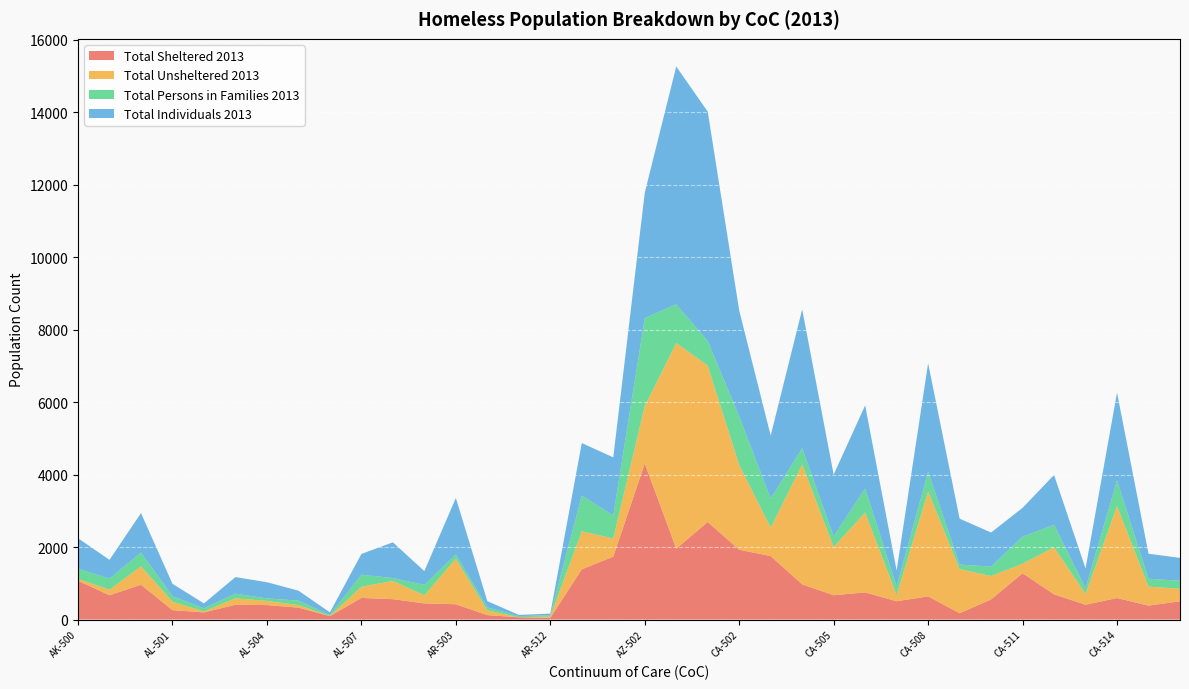

Reading right to left, list all the values displayed in this chart.

Total Sheltered 2013: CA-516=504	CA-515=385	CA-514=594	CA-513=409	CA-512=696	CA-511=1278	CA-510=556	CA-509=174	CA-508=641	CA-507=505	CA-506=749	CA-505=671	CA-504=971	CA-503=1752	CA-502=1927	CA-501=2693	CA-500=1957	AZ-502=4308	AZ-501=1737	AZ-500=1386	AR-512=48	AR-505=63	AR-504=122	AR-503=422	AR-501=446	AR-500=563	AL-507=597	AL-506=95	AL-505=329	AL-504=399	AL-503=409	AL-502=197	AL-501=260	AL-500=960	AK-501=671	AK-500=1070
Total Unsheltered 2013: CA-516=347	CA-515=523	CA-514=2537	CA-513=296	CA-512=1299	CA-511=263	CA-510=645	CA-509=1218	CA-508=2895	CA-507=171	CA-506=2206	CA-505=1329	CA-504=3309	CA-503=786	CA-502=2337	CA-501=4315	CA-500=5674	AZ-502=1581	AZ-501=501	AZ-500=1049	AR-512=34	AR-505=1	AR-504=132	AR-503=1256	AR-501=222	AR-500=503	AL-507=308	AL-506=4	AL-505=70	AL-504=116	AL-503=177	AL-502=26	AL-501=233	AL-500=509	AK-501=153	AK-500=52
Total Persons in Families 2013: CA-516=220	CA-515=219	CA-514=710	CA-513=158	CA-512=621	CA-511=747	CA-510=260	CA-509=125	CA-508=544	CA-507=238	CA-506=663	CA-505=297	CA-504=451	CA-503=801	CA-502=1342	CA-501=679	CA-500=1067	AZ-502=2429	AZ-501=636	AZ-500=987	AR-512=41	AR-505=30	AR-504=82	AR-503=116	AR-501=289	AR-500=80	AL-507=333	AL-506=27	AL-505=124	AL-504=69	AL-503=129	AL-502=90	AL-501=150	AL-500=380	AK-501=306	AK-500=278
Total Individuals 2013: CA-516=631	CA-515=689	CA-514=2421	CA-513=547	CA-512=1374	CA-511=794	CA-510=941	CA-509=1267	CA-508=2992	CA-507=438	CA-506=2292	CA-505=1703	CA-504=3829	CA-503=1737	CA-502=2922	CA-501=6329	CA-500=6564	AZ-502=3460	AZ-501=1602	AZ-500=1448	AR-512=41	AR-505=34	AR-504=172	AR-503=1562	AR-501=379	AR-500=986	AL-507=572	AL-506=72	AL-505=275	AL-504=446	AL-503=457	AL-502=133	AL-501=343	AL-500=1089	AK-501=518	AK-500=844